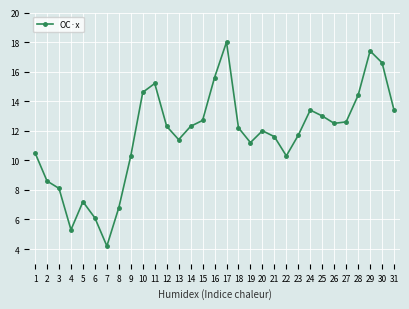

The value at 3 is 8.1. True or false?

True